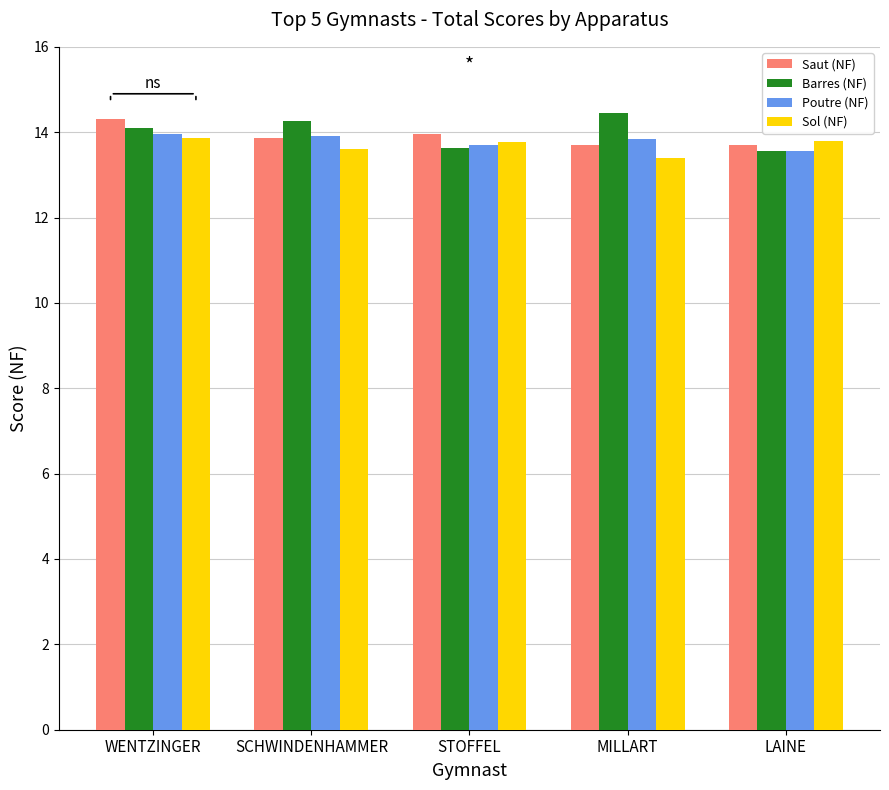

What is the total value across all series at WENTZINGER?

56.2